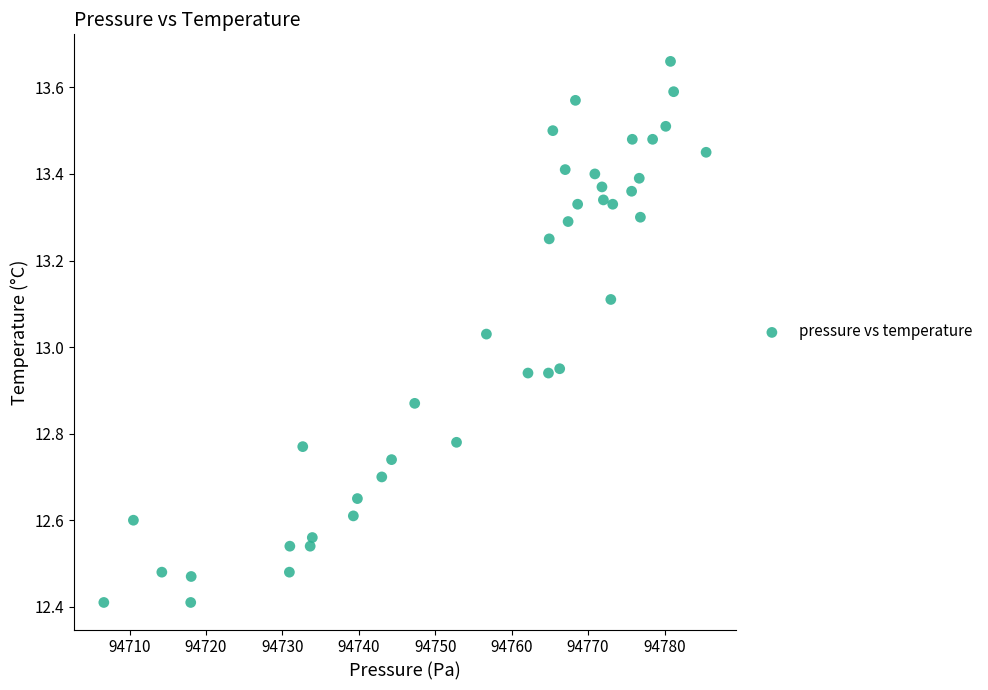

What is the range of X values (max minus min)?

78.8